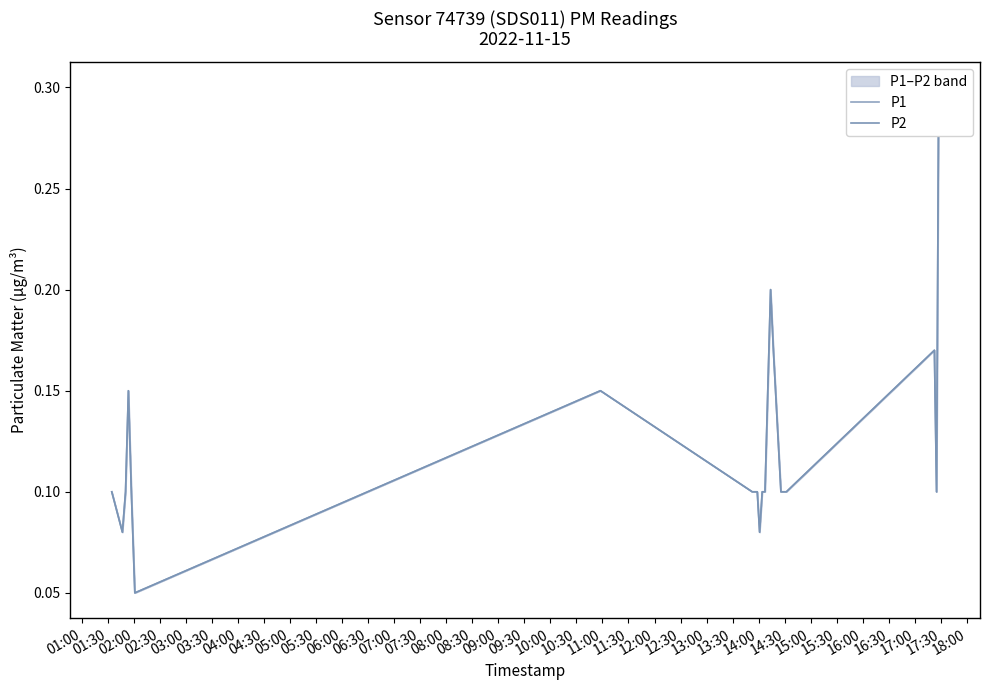

What is the sum of all P2 values?

2.5